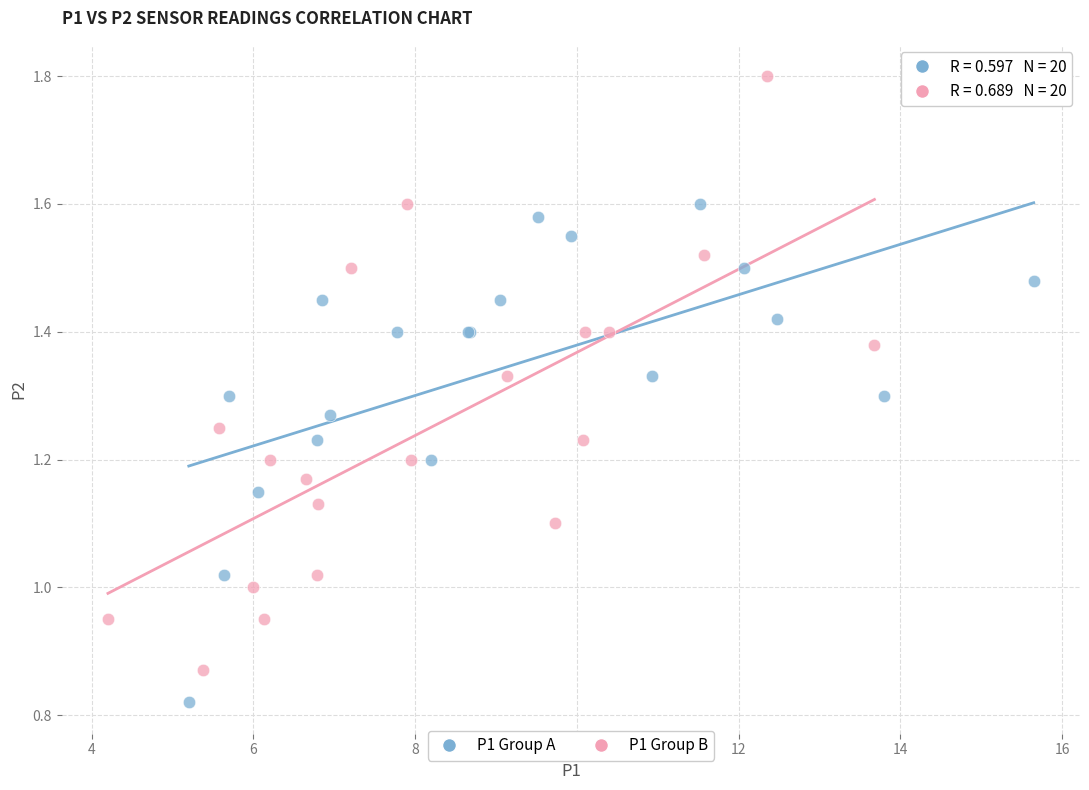

Which series has the widest spread of Y values?

P1 Group B